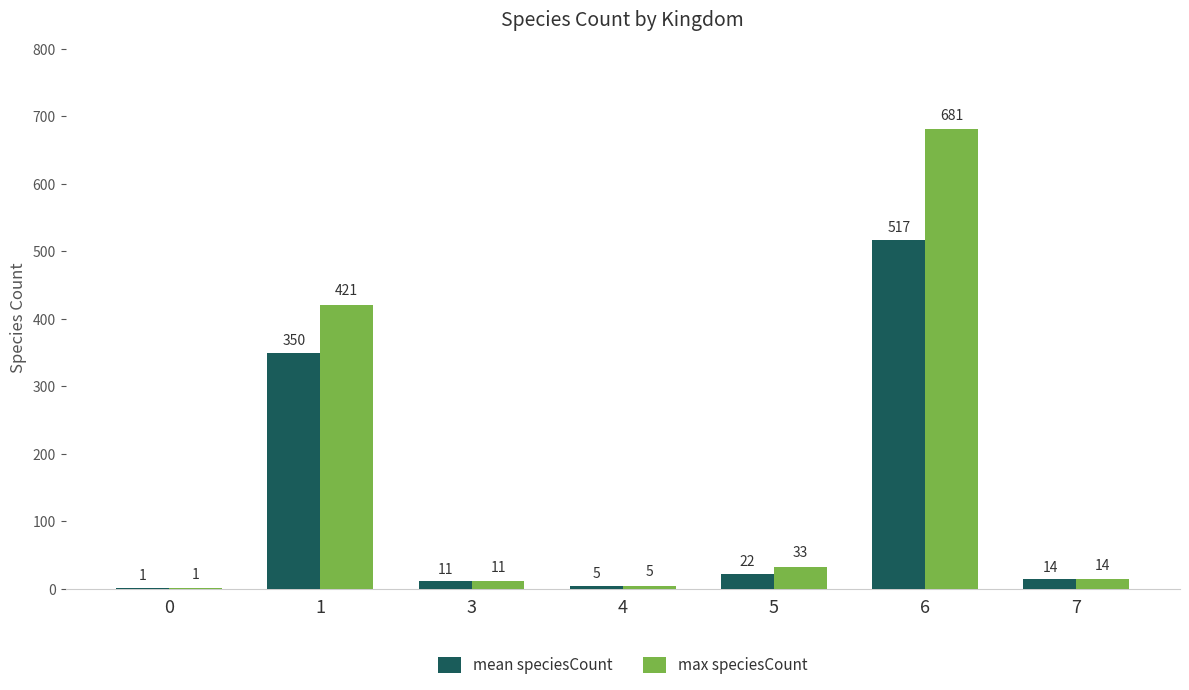

What is the total value across all series at 5?

55